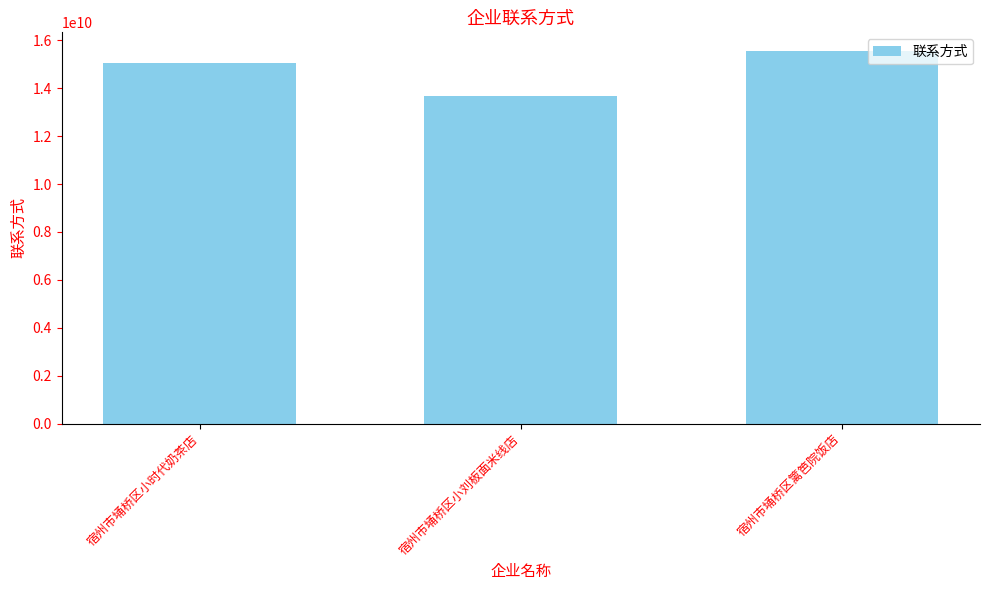

The chart shows a value of 13685118043 at 宿州市埇桥区小刘板面米线店. True or false?

True